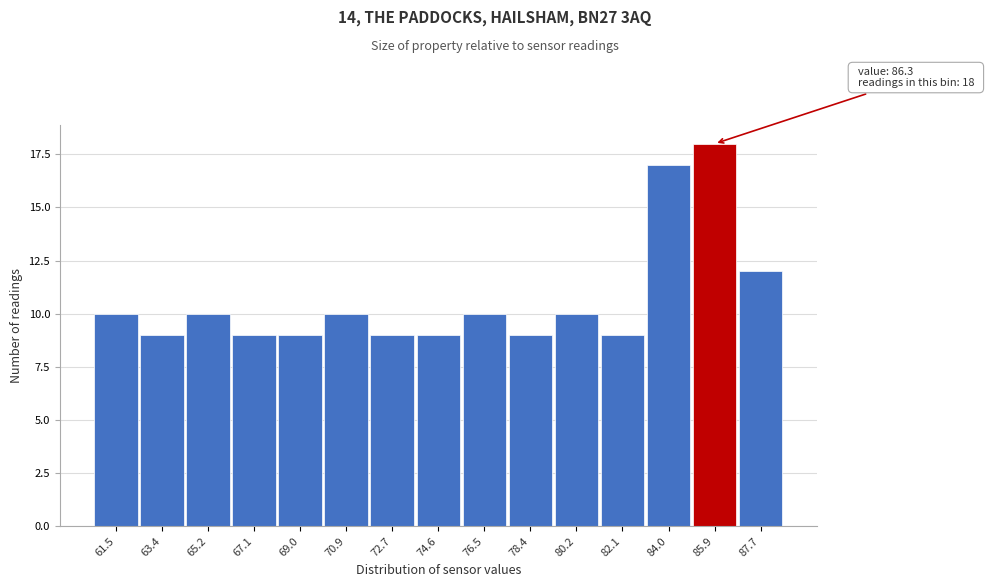

Reading left to right, list all the values displayed in this chart.

61.5=10	63.4=9	65.2=10	67.1=9	69.0=9	70.9=10	72.7=9	74.6=9	76.5=10	78.4=9	80.2=10	82.1=9	84.0=17	85.9=18	87.7=12